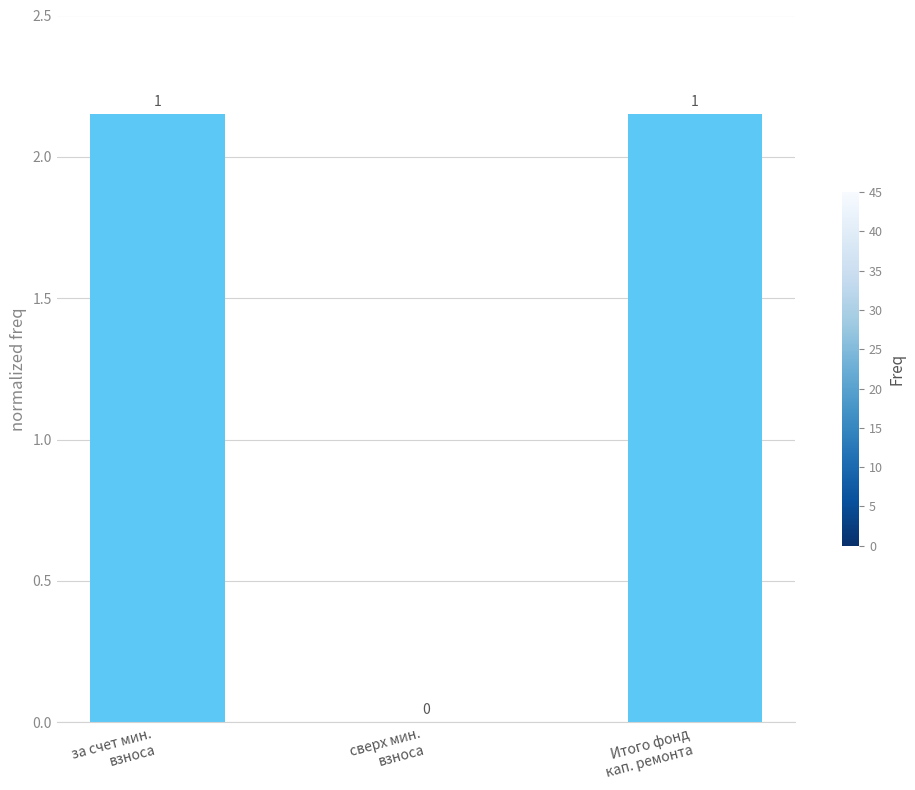

True or false: the data shows 2.1 at за счет мин.
взноса.

True